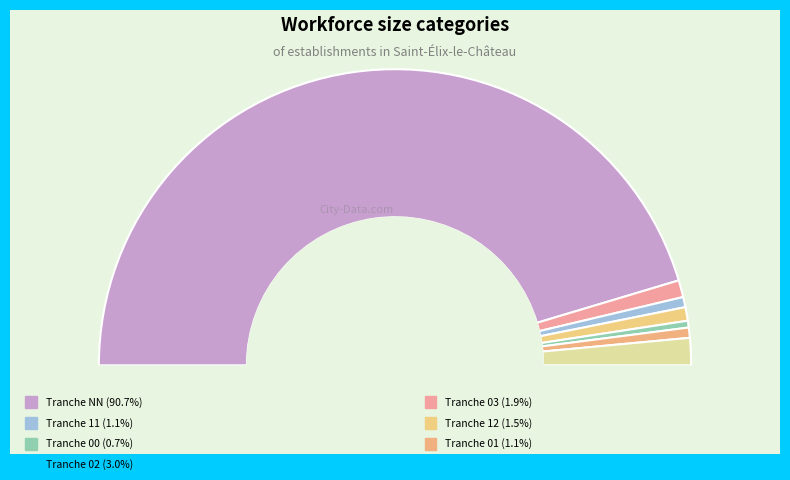

Does NN account for over 50% of the chart?

Yes